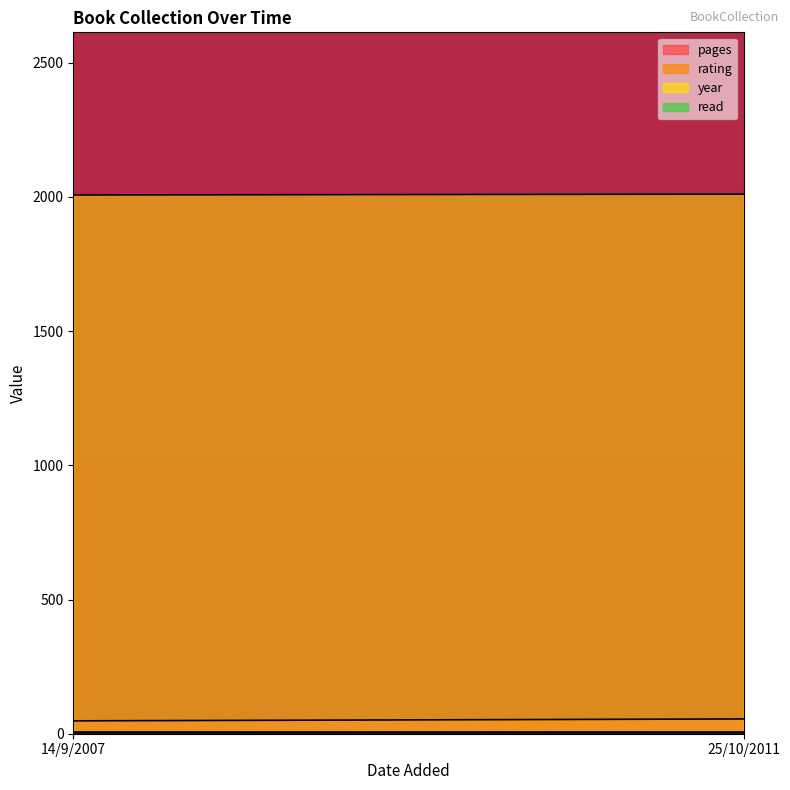

How many values in the year series are below 2010?

1